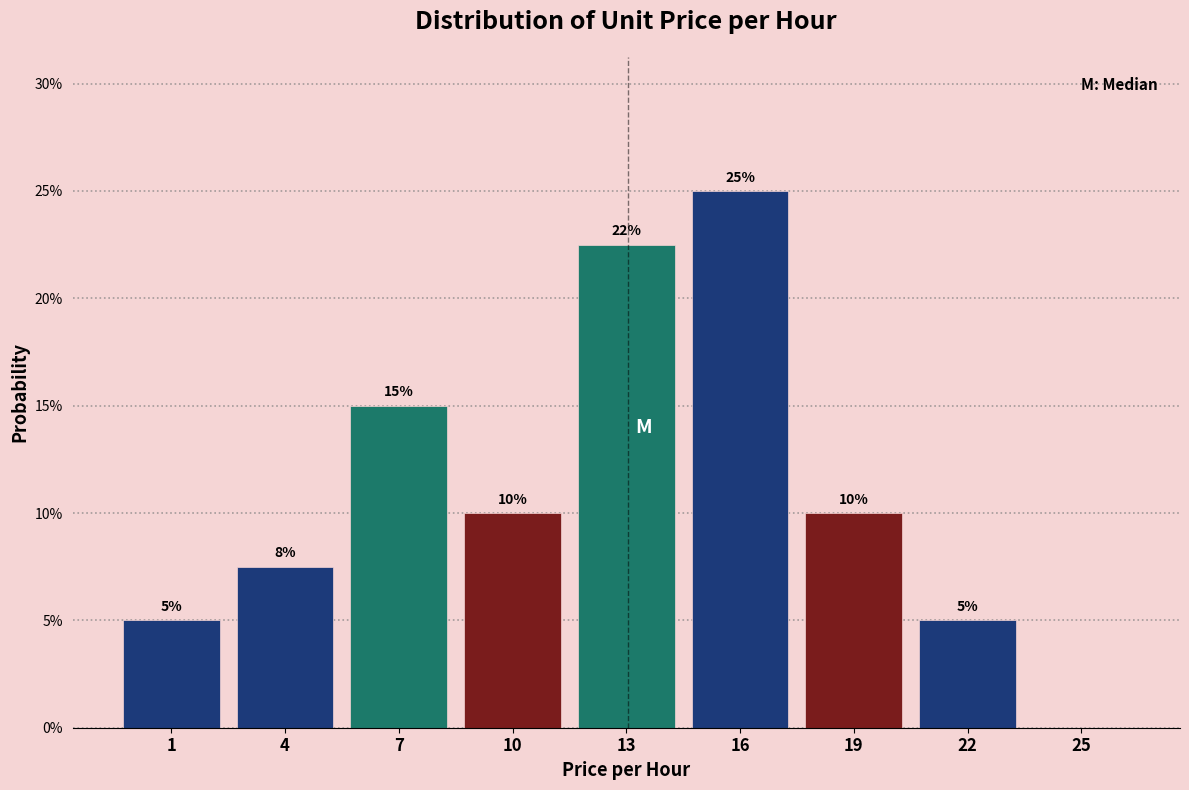

True or false: the data shows 7.5 at 4.

True